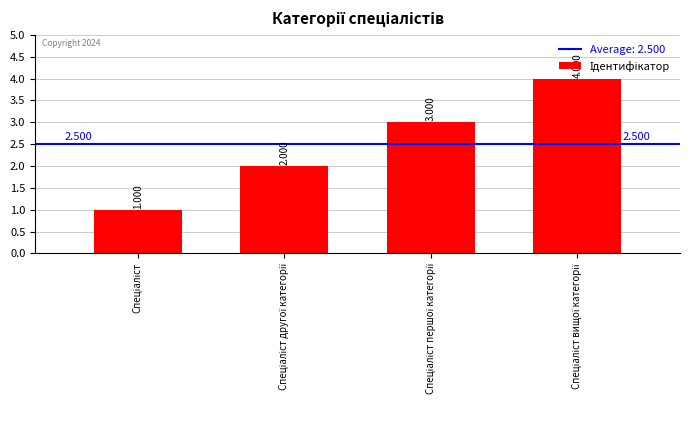

Are the bars horizontal?

No